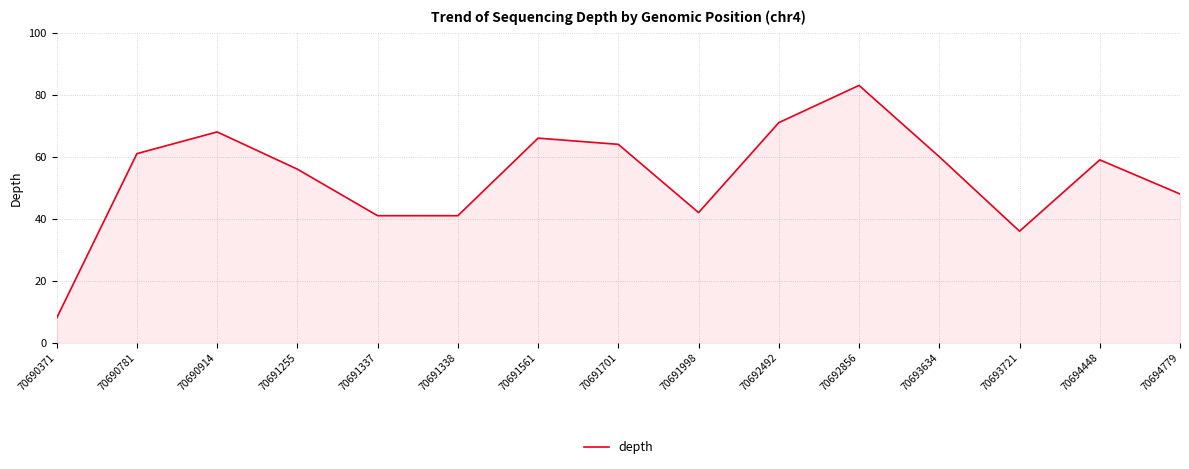

How many lines are shown in the chart?

1